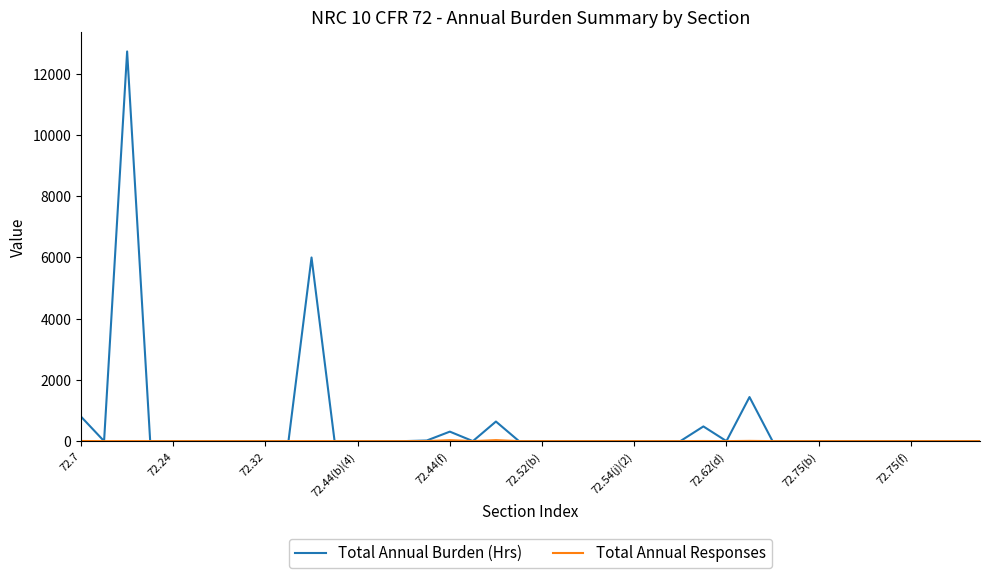

What is the greatest value displayed?

12732